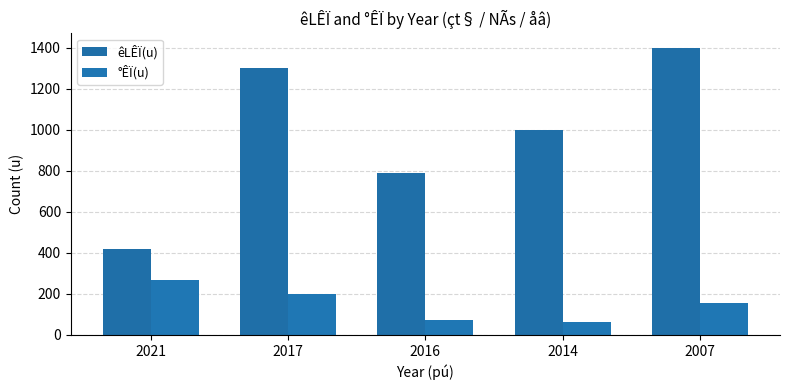

What is the total value across all series at 2007?

1555